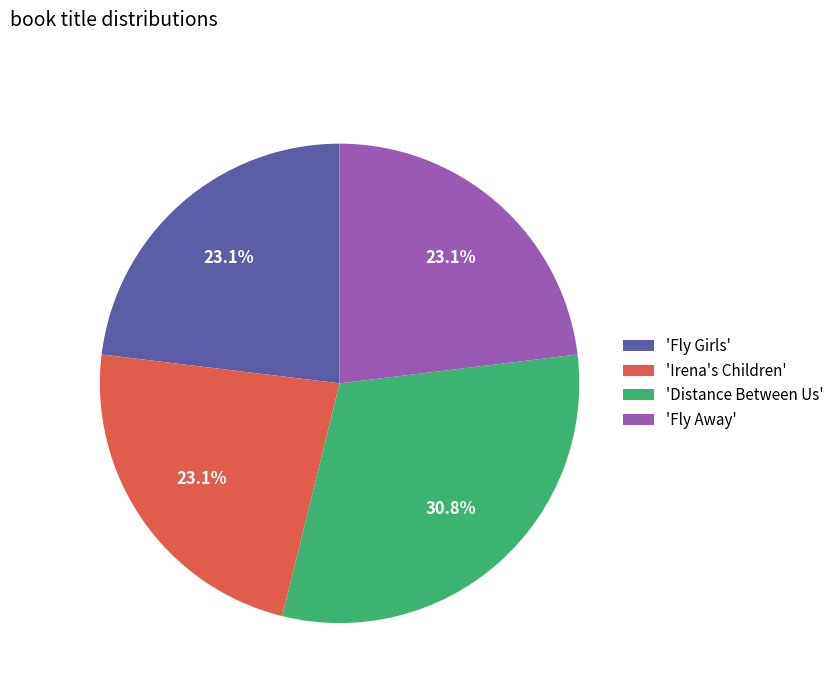

Does 'Distance Between Us' represent more than half of the total?

No